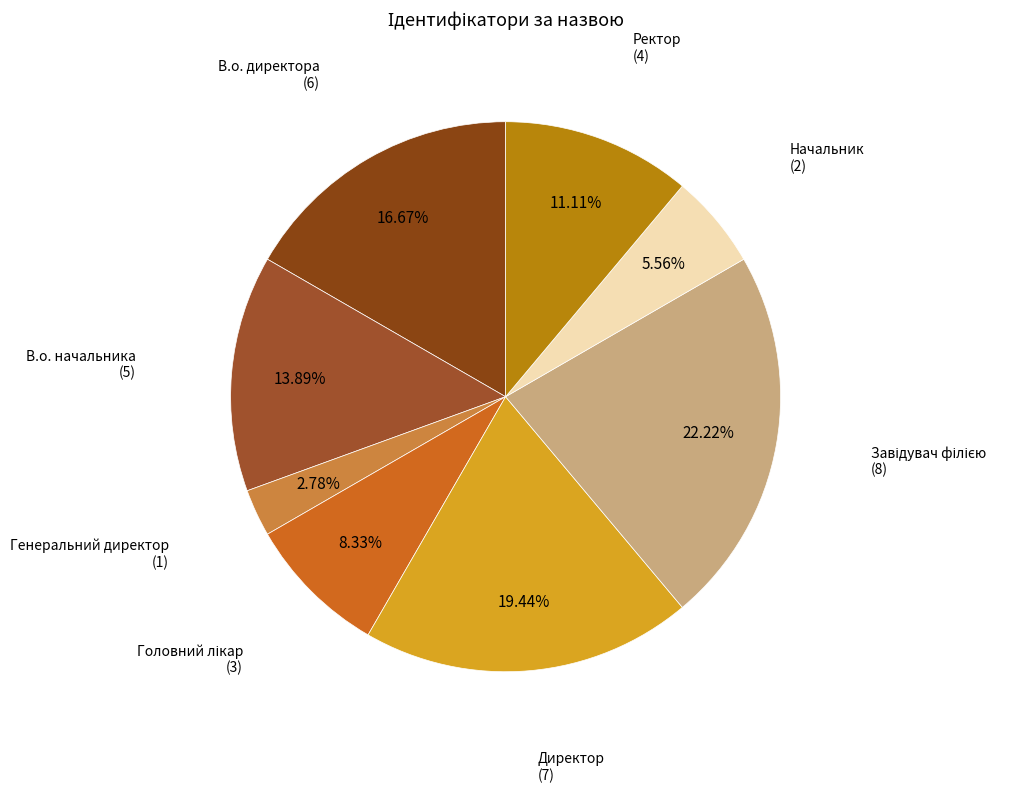

How many segments does this pie chart have?

8